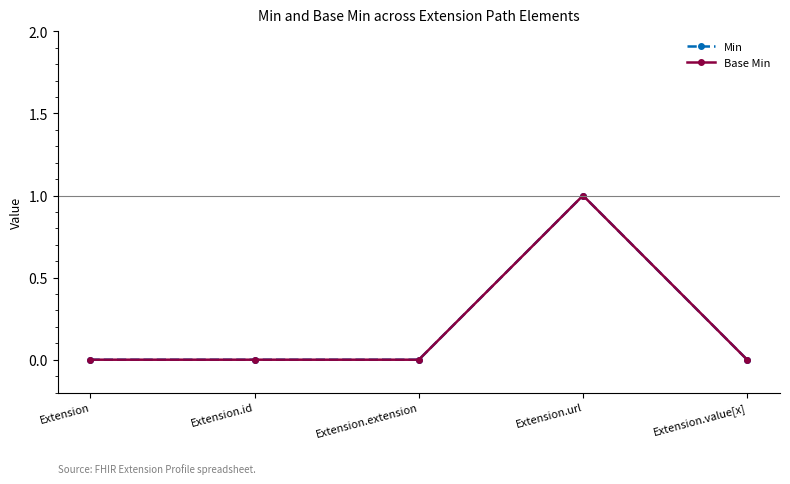

What is the difference between the Min values at Extension and Extension.url?

1